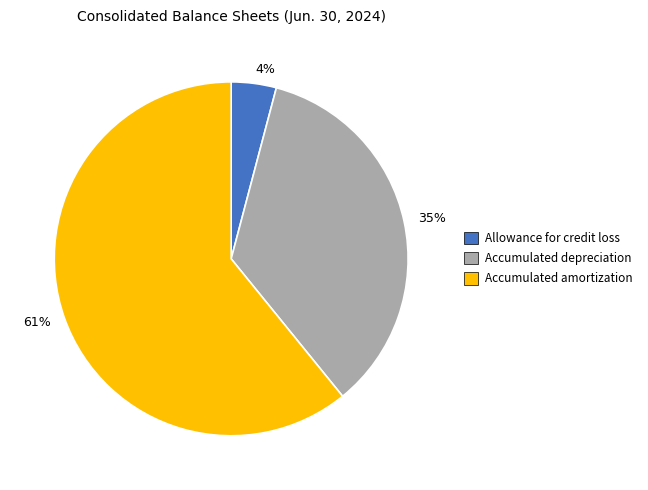

Rank the categories by value from lowest to highest.

4%, 35%, 61%